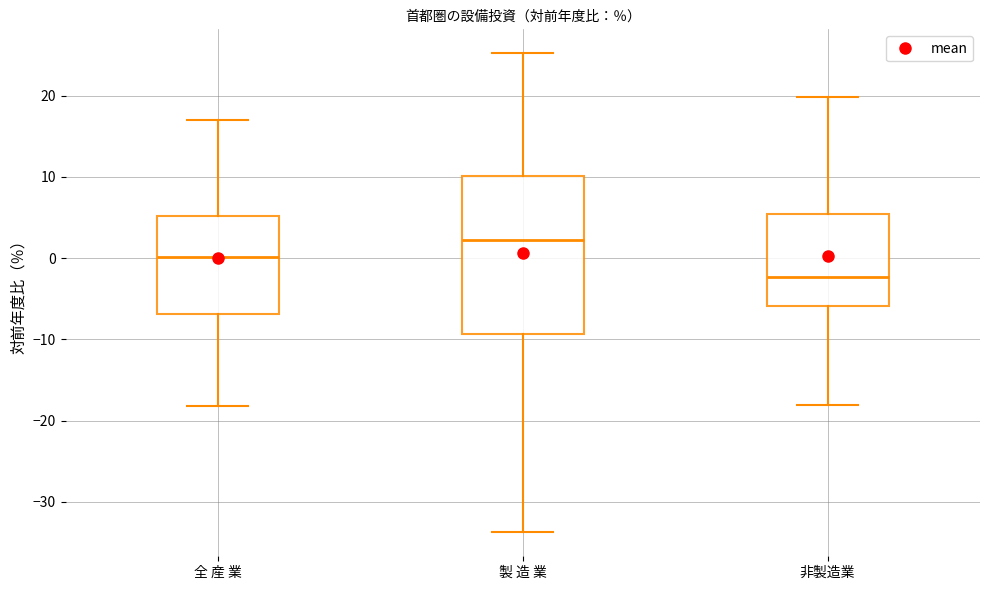

Comparing the boxes themselves (not the whiskers), which one is the tallest?

製 造 業